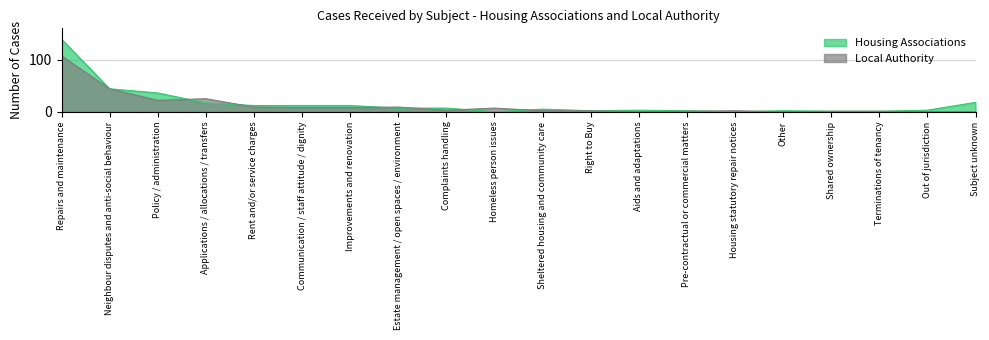

What value does the Housing Associations series have at Applications / allocations / transfers?

17